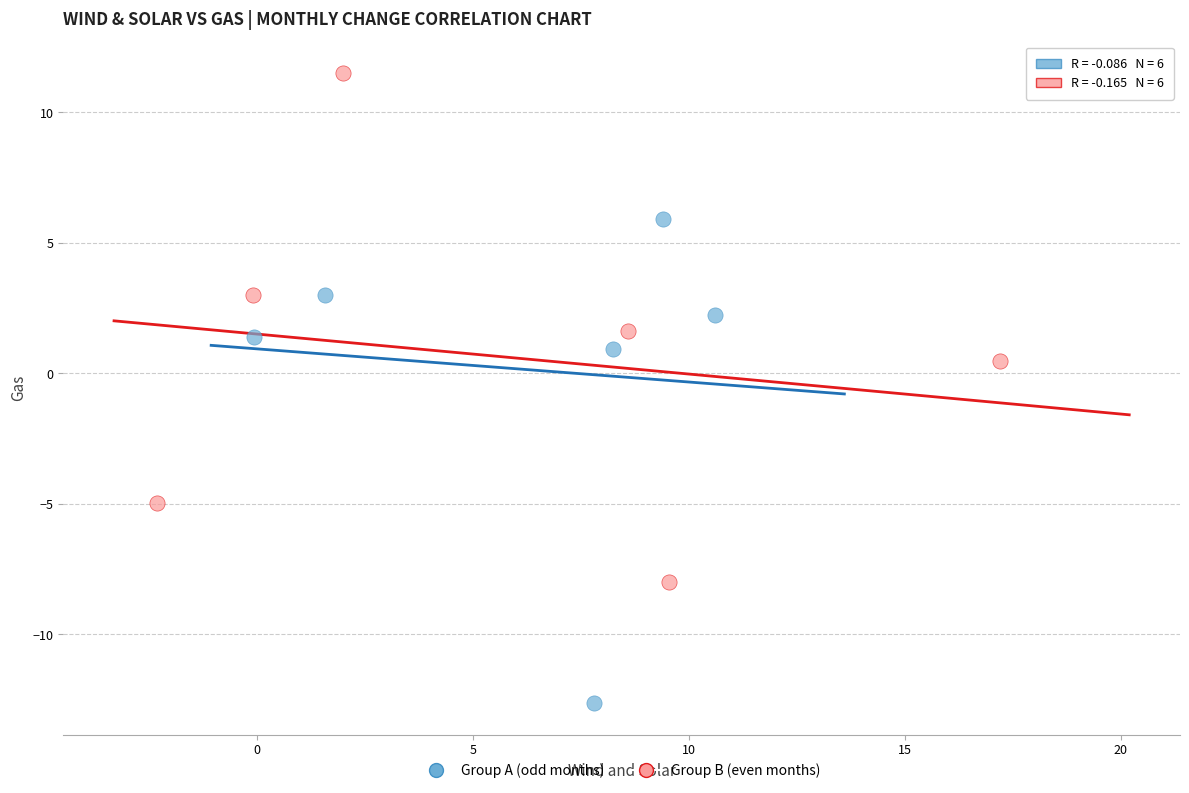

Which series reaches the minimum Y coordinate?

Group A (odd months)